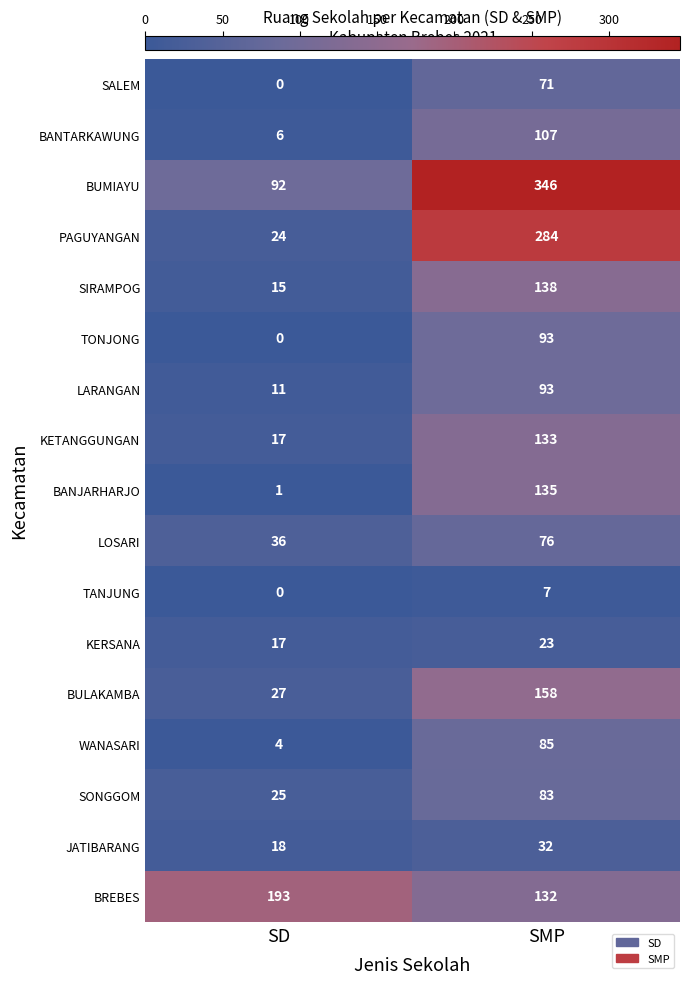

What is the difference between the highest and lowest values at SMP?

339